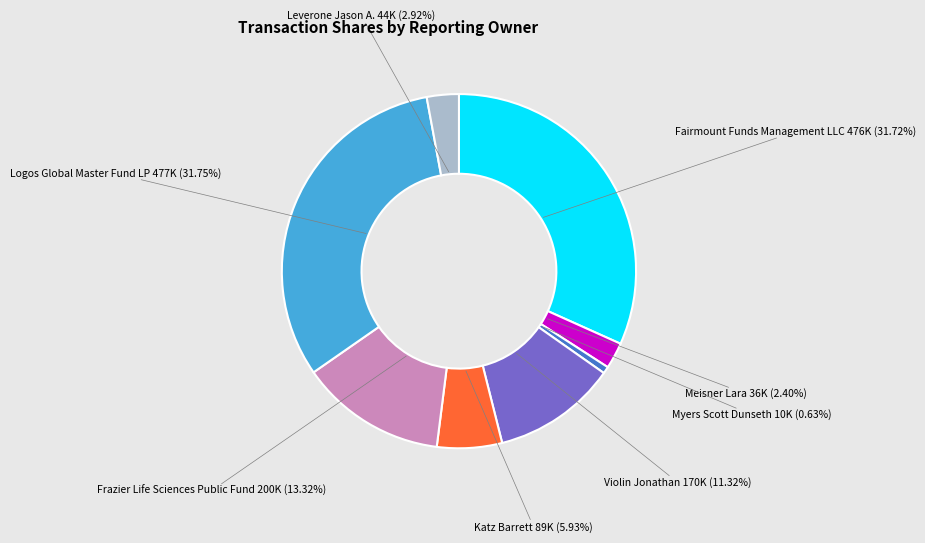

Does any single category account for the majority?

No